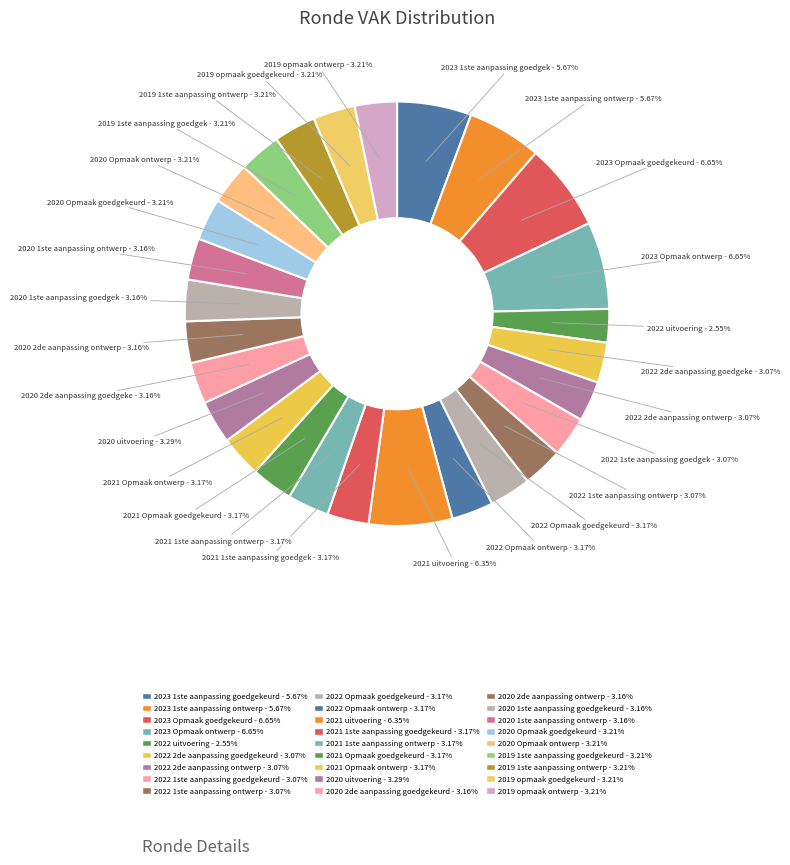

Is there any slice that represents more than half of the pie?

No